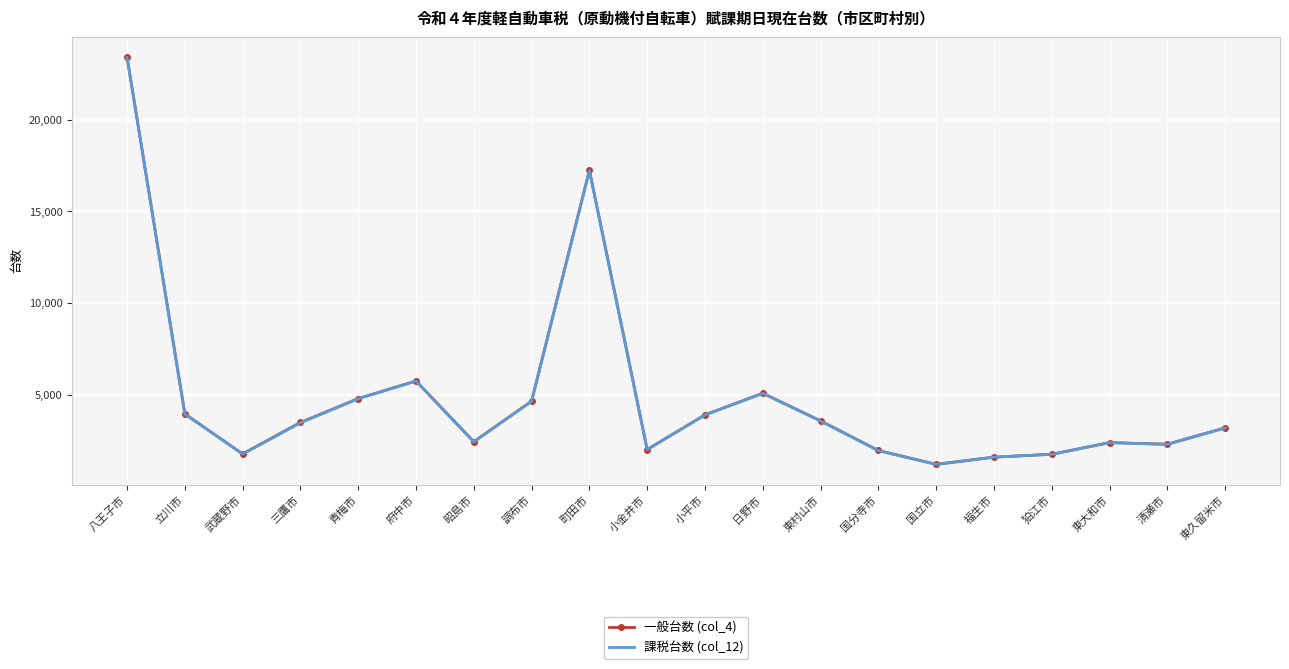

How many values in the 一般台数 (col_4) series are below 3478?

10